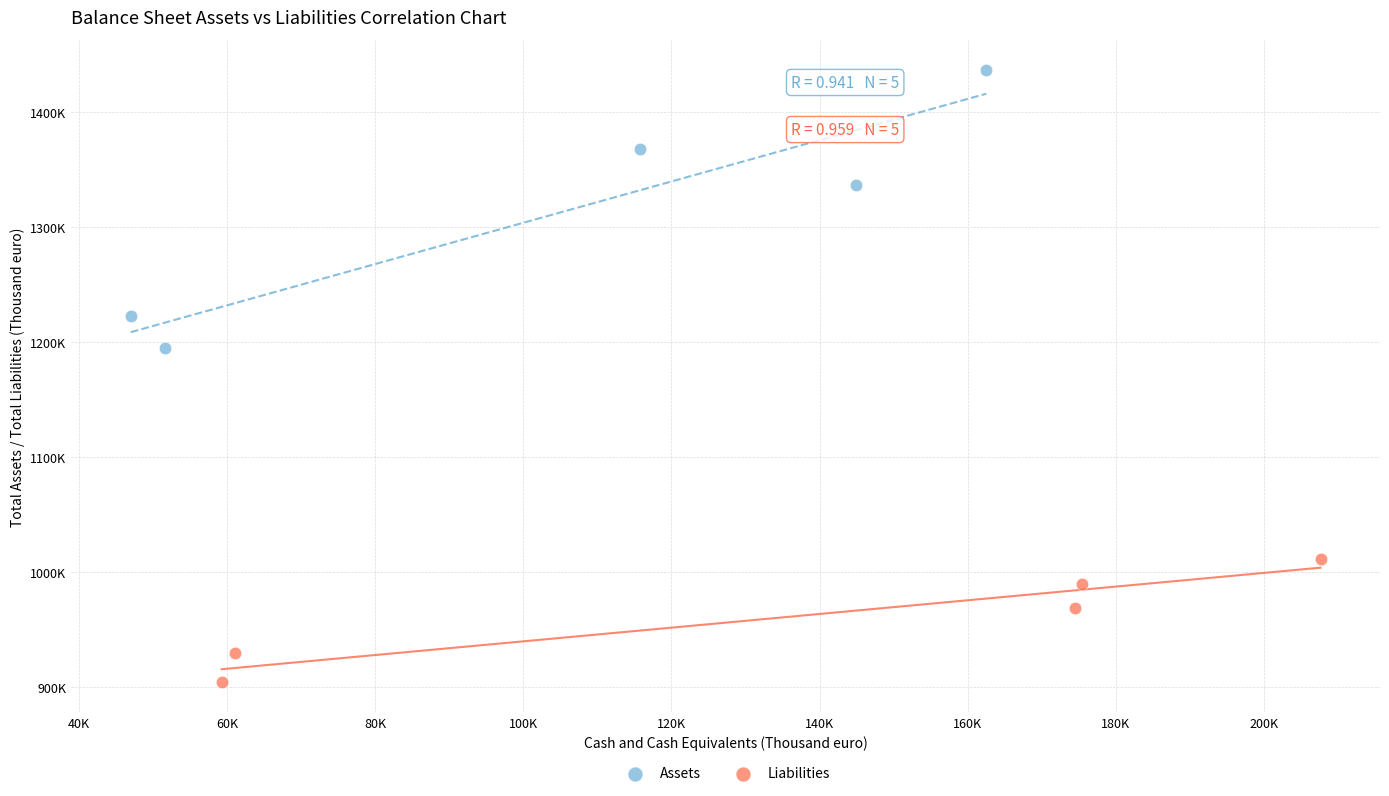

Which series has the widest spread of Y values?

Assets